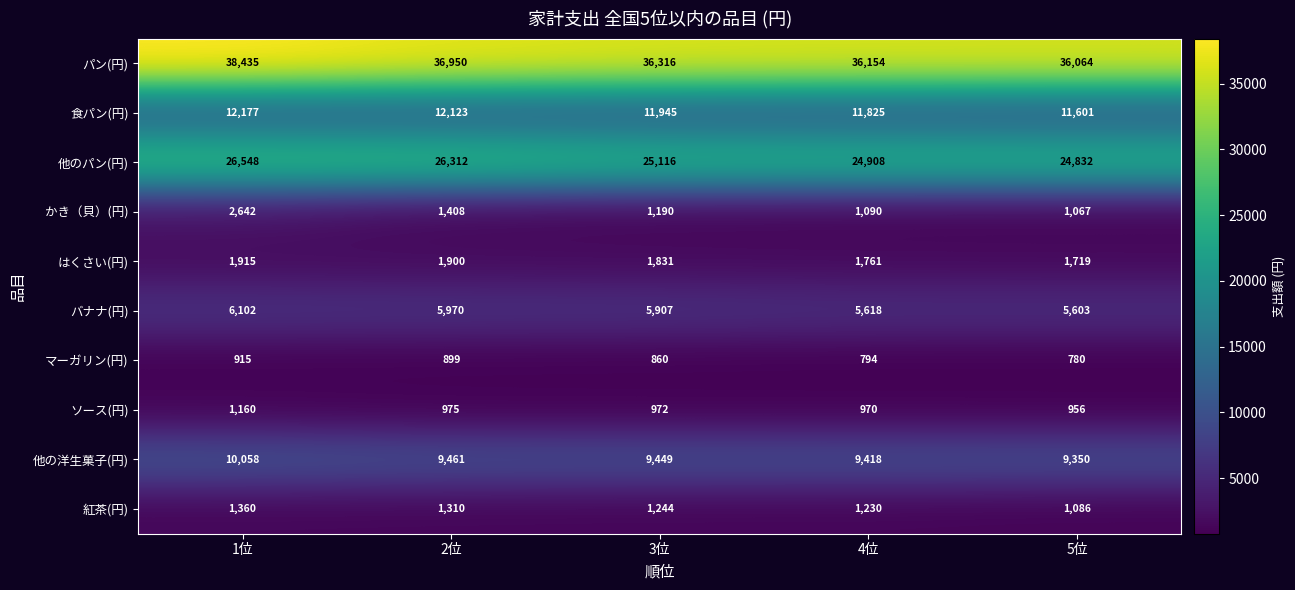

What is the difference between the maximum and minimum values in the 他のパン(円) series?

1716